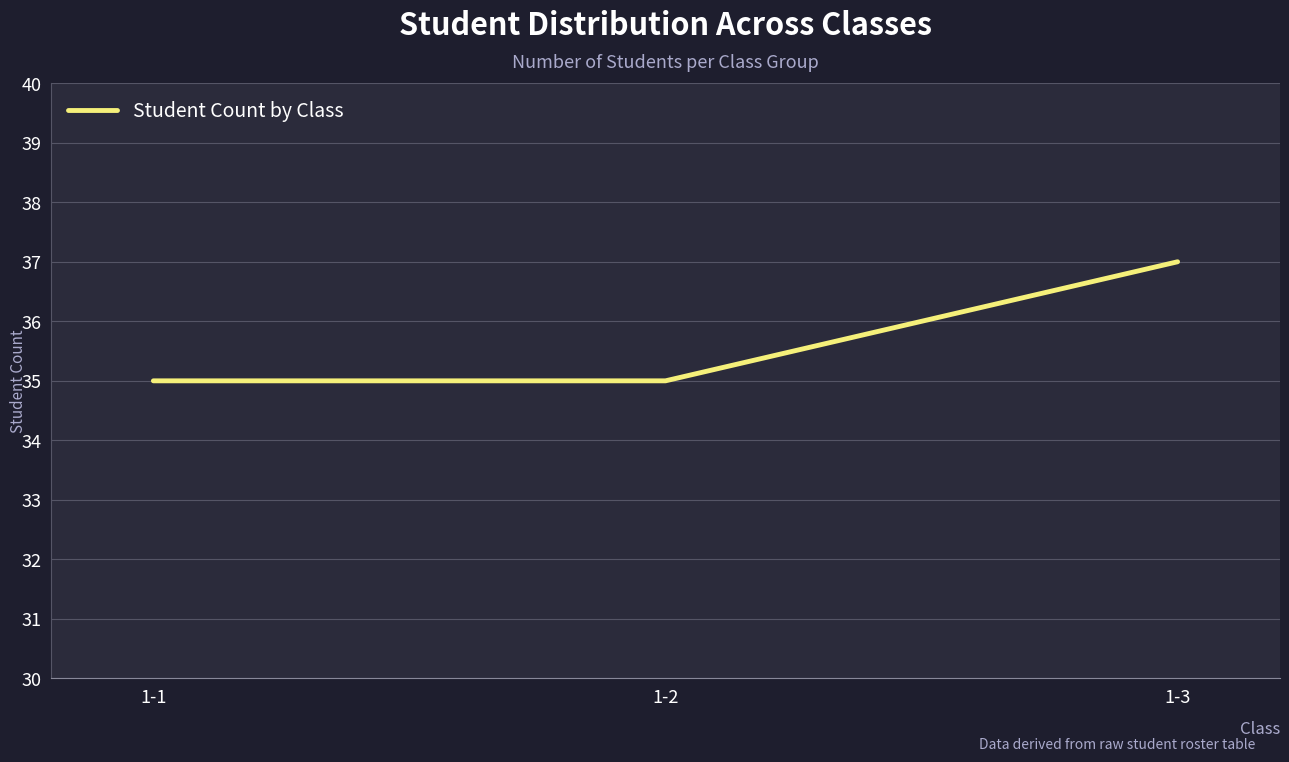

Approximately how many times larger is the value at 1-2 compared to 1-1?

1.0